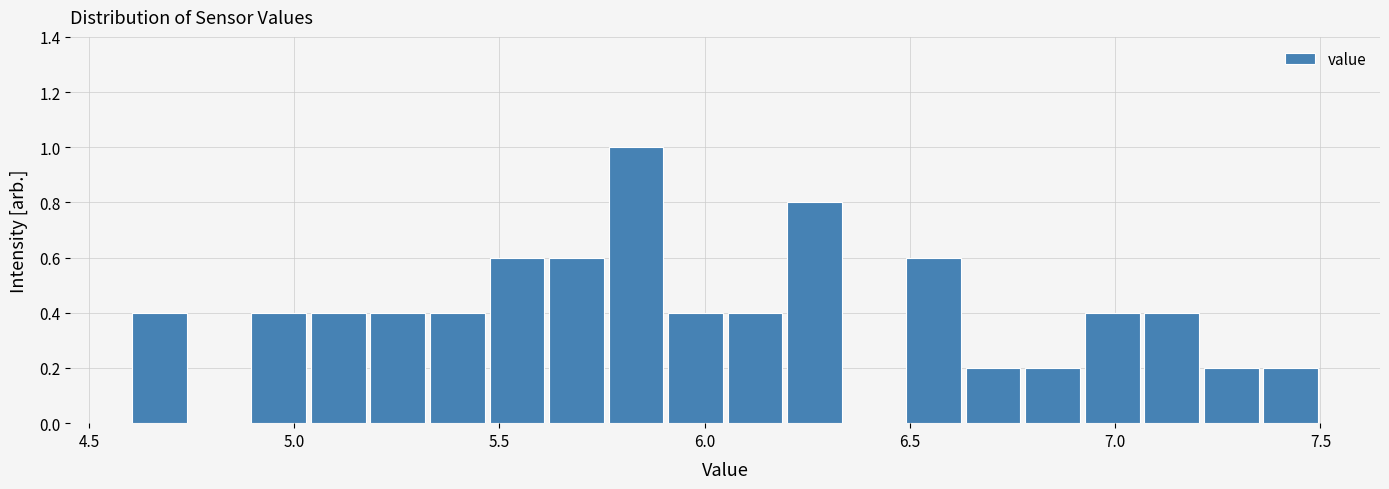

Read against the x-axis, roughly where is the centre of the tallest bar?

5.85